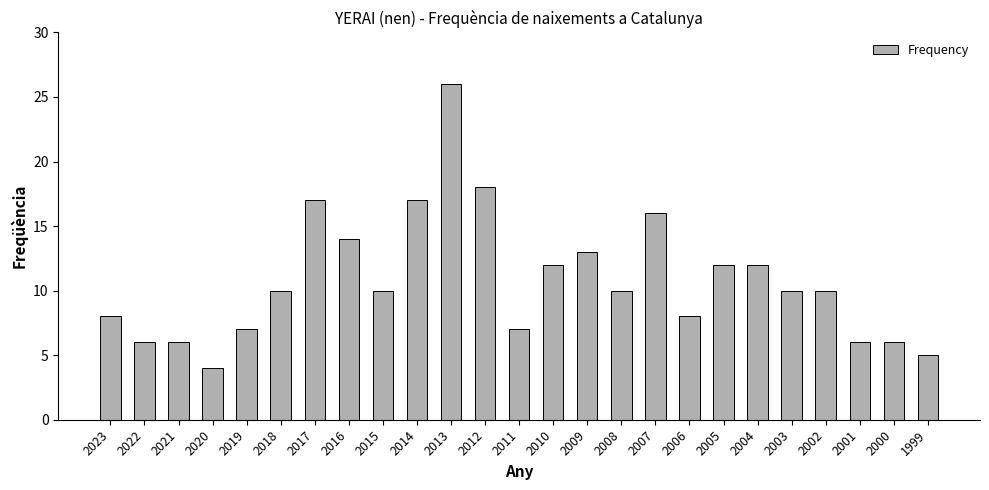

What is the approximate value at 2023?

8